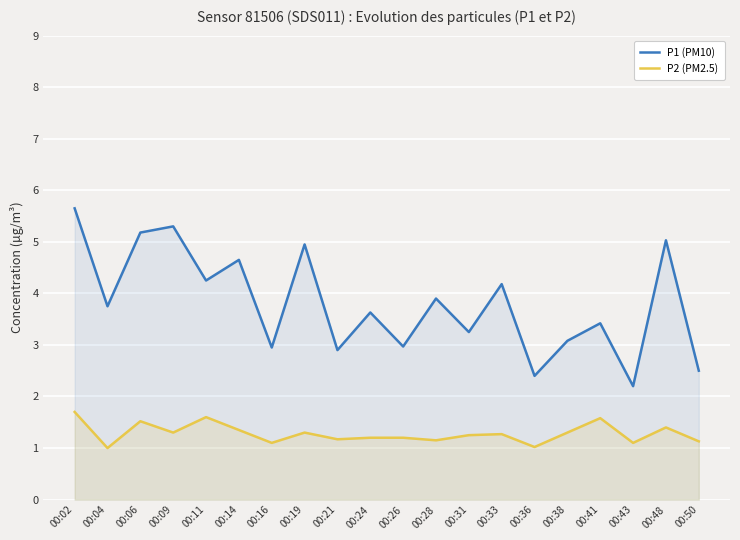

What is the total value across all series at 00:11?

5.8